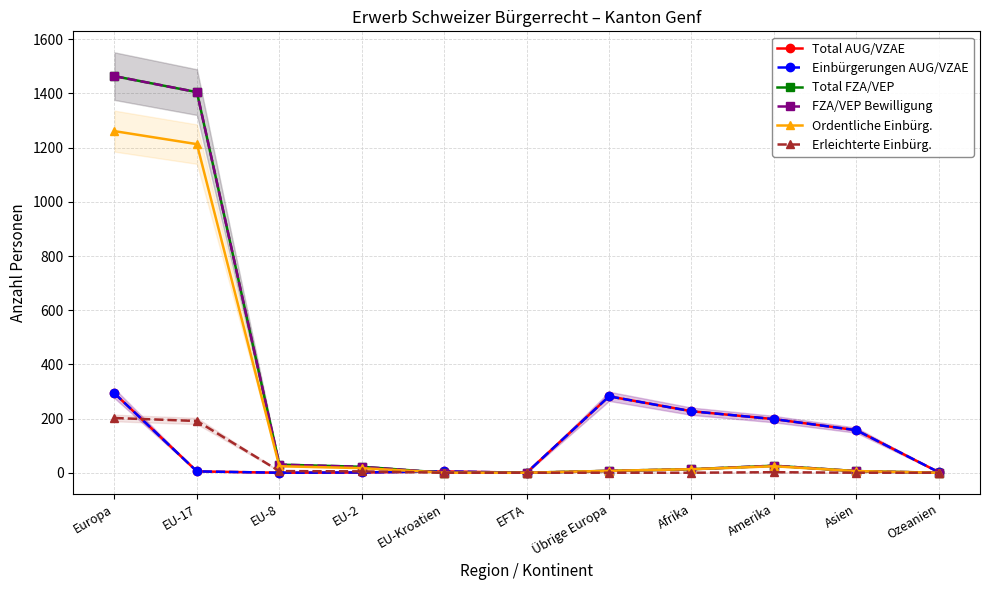

What is the value of the Erleichterte Einbürg. point at the 4th from the left?

5